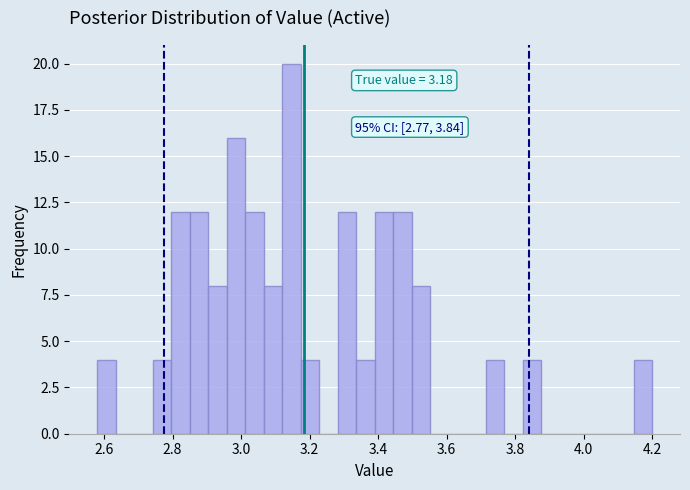

Around what value on the x-axis is the tallest bar? Give the approximate position of its centre, as read against the axis.

3.14